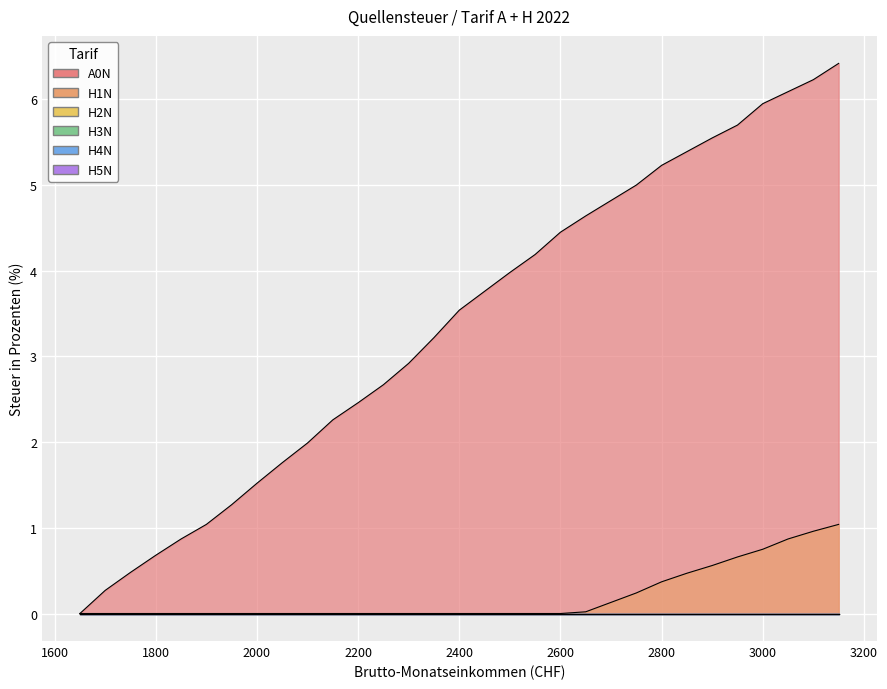

Where is H4N nearest to the value 0?

1650